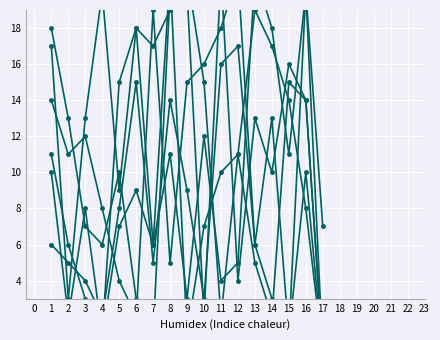

True or false: Partie 5 has a value of 0 at 7.

False